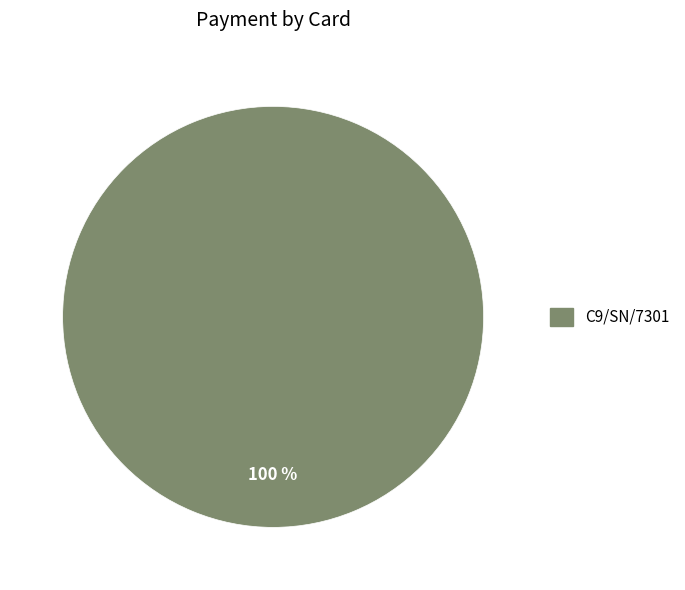

Does any single category account for the majority?

Yes